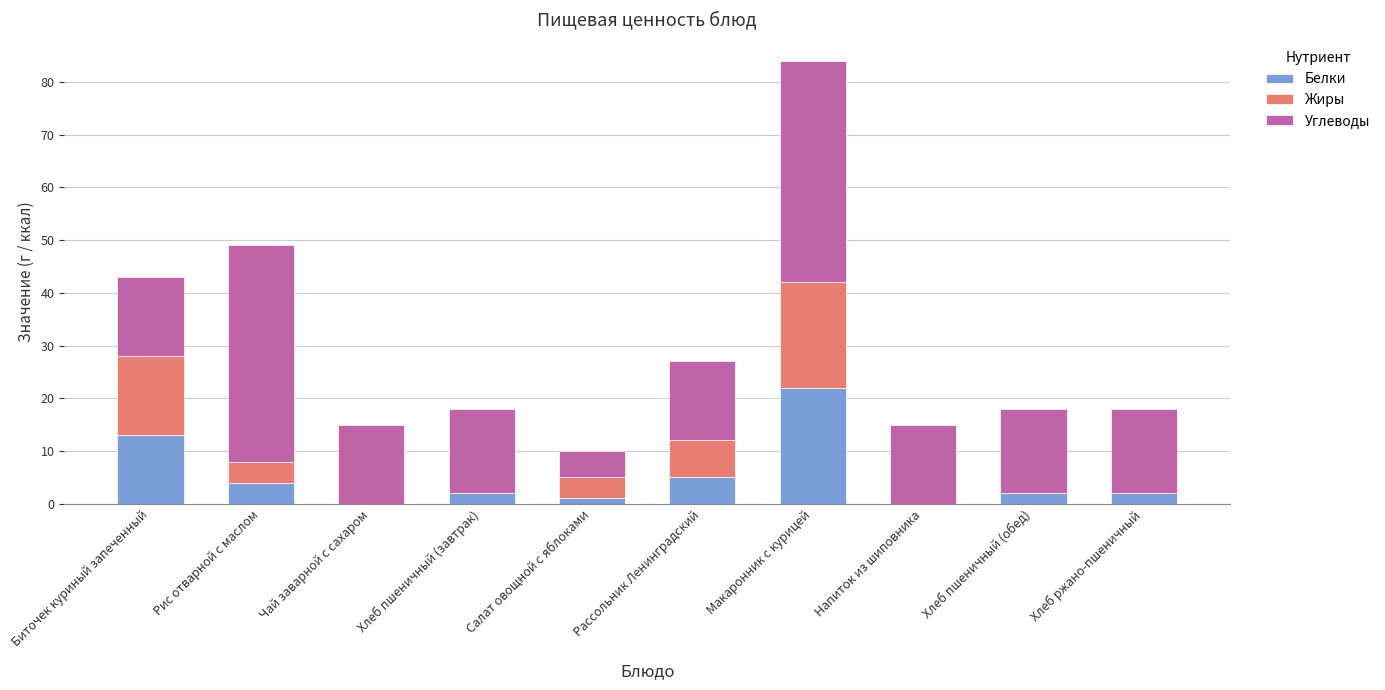

What is the total value across all series at Биточек куриный запеченный?

43